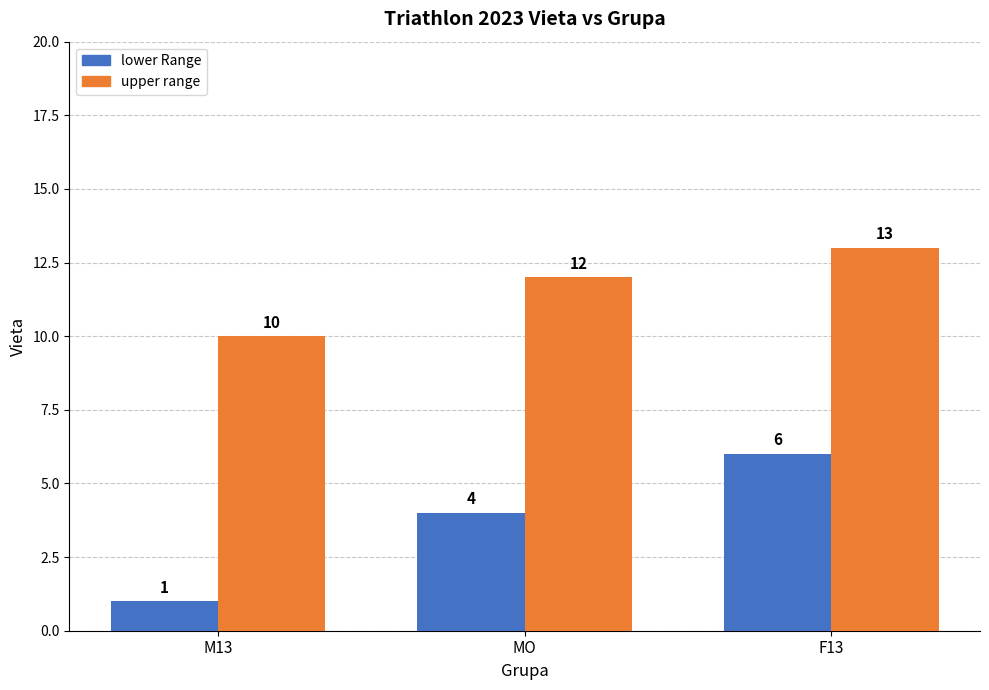

How many values in the upper range series are below 12?

1